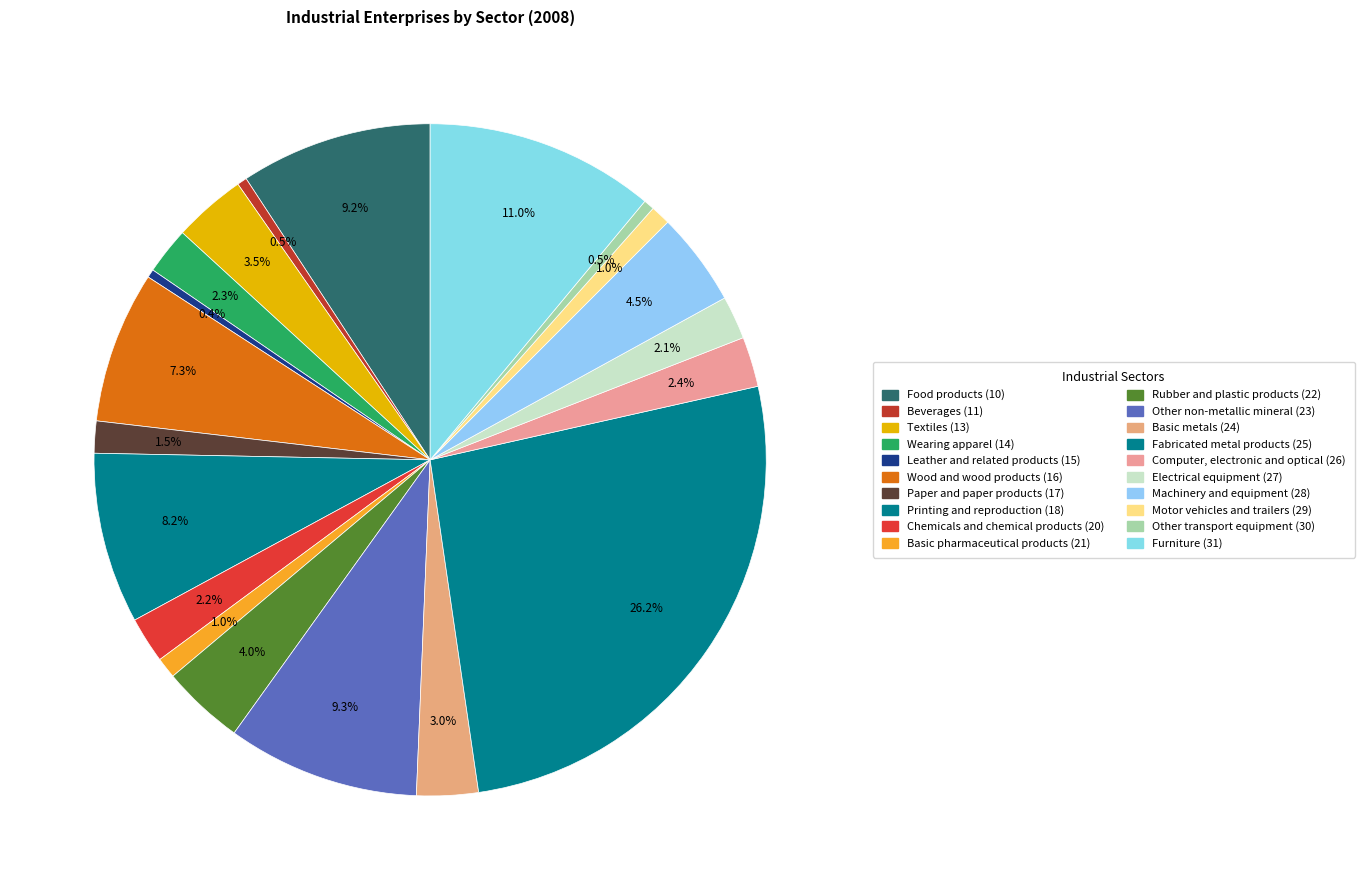

Is the sum of Machinery and equipment (28) and Fabricated metal products (25) greater than half?

No